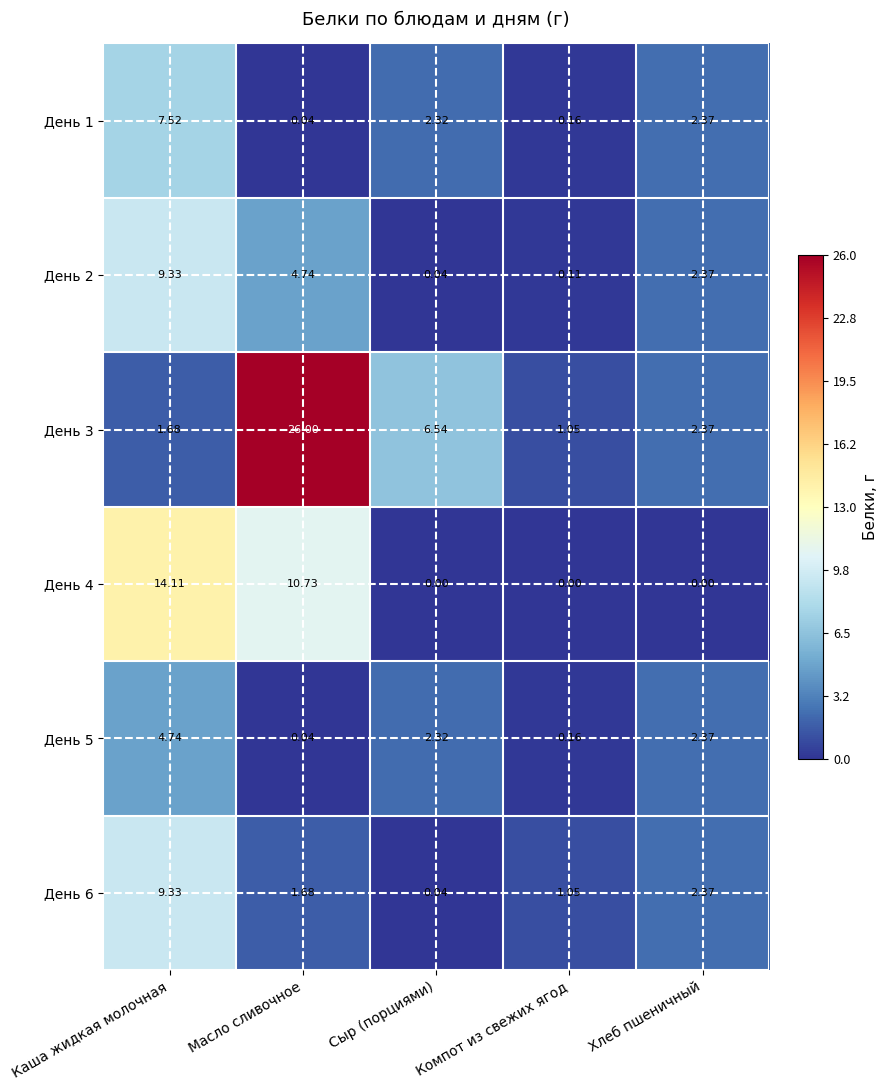

At which category does the chart reach its peak across all series?

Масло сливочное